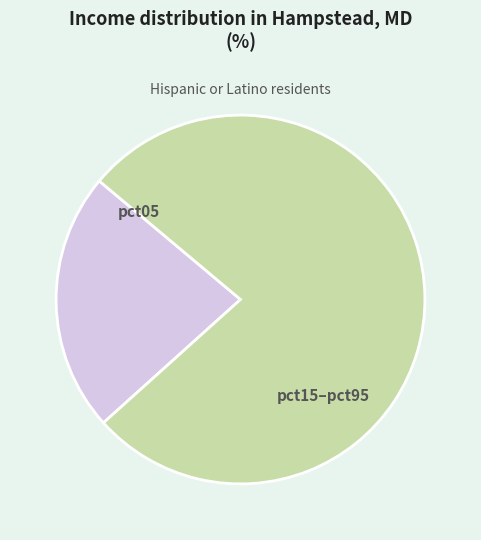

Is there a majority slice in this chart?

Yes